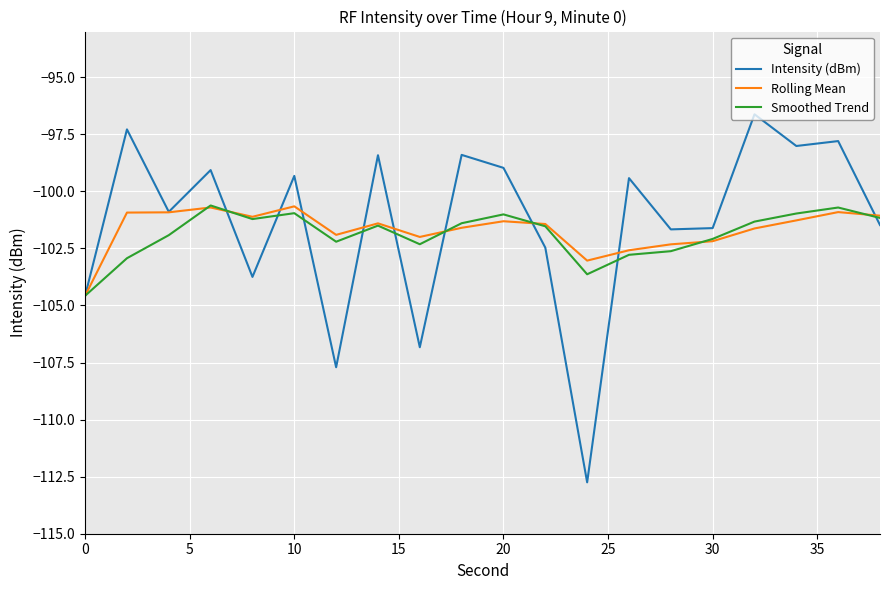

What is the minimum value for Smoothed Trend?

-104.6